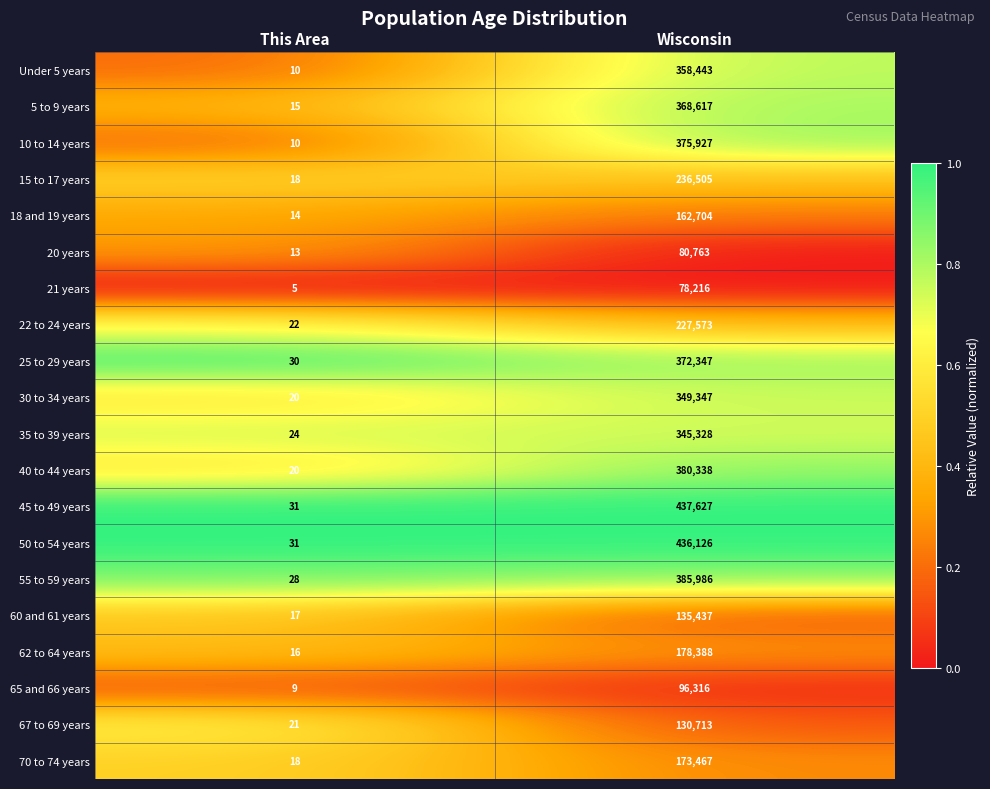

Read the 55 to 59 years value at Wisconsin.

385986